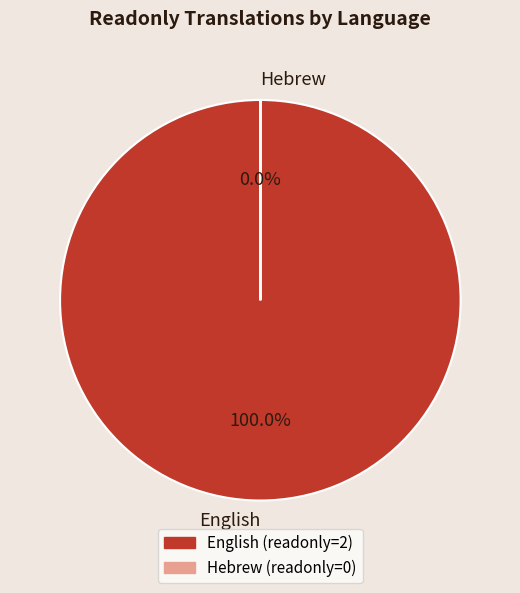

To the nearest percent, what is the average slice percentage?

50%